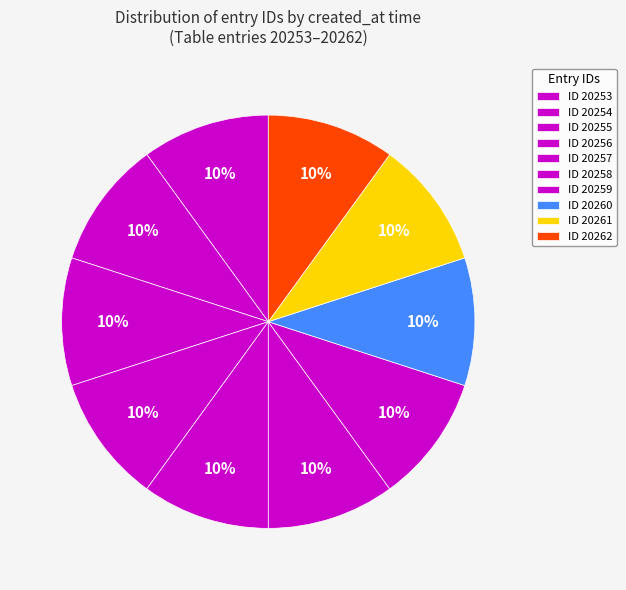

How many slices are in this pie chart?

10